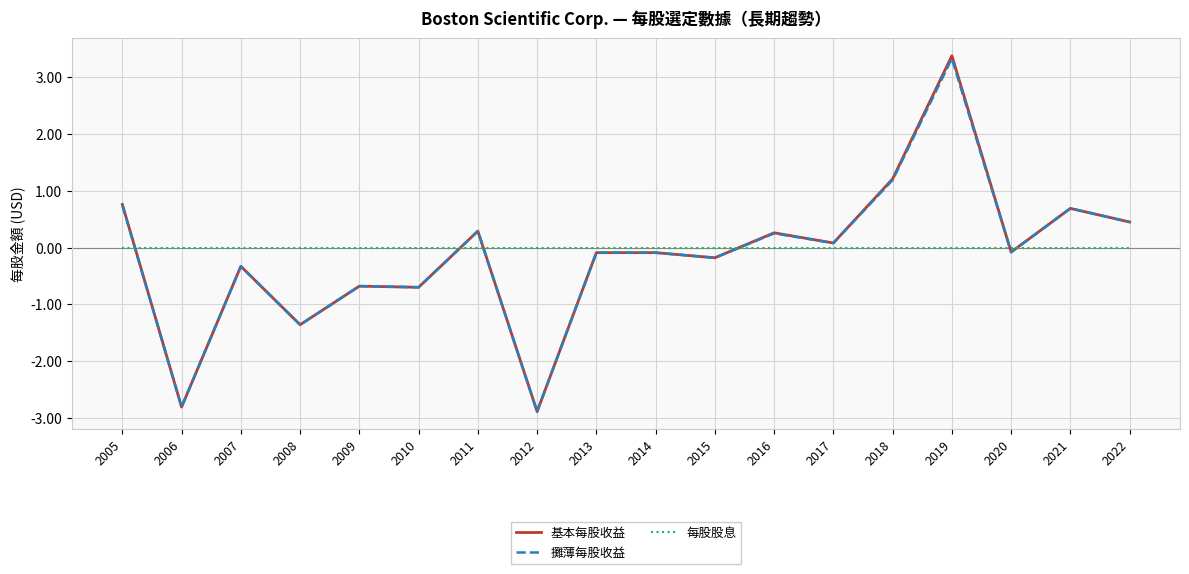

What is the spread (max minus min) of values at 2012?

2.9